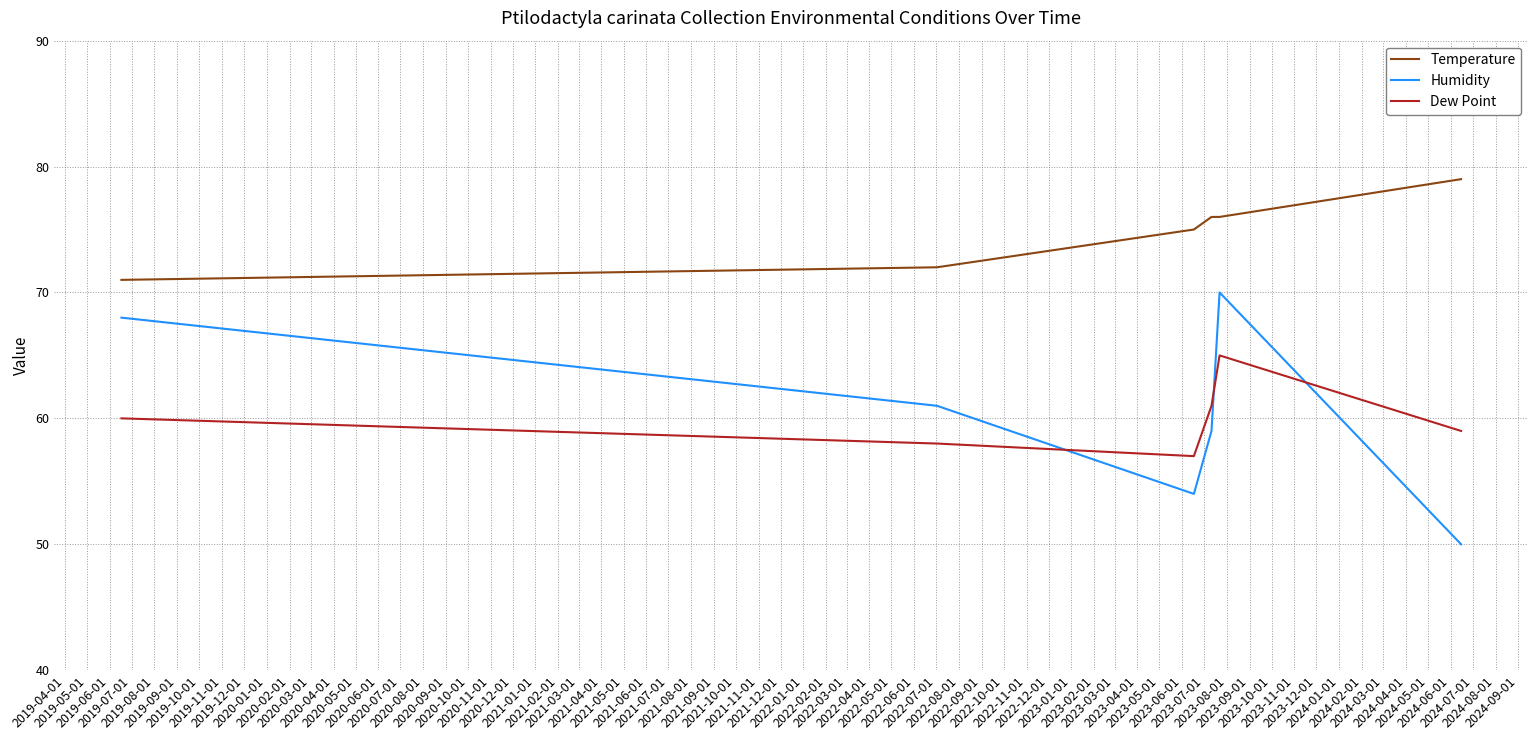

Reading left to right, list all the values displayed in this chart.

Temperature: 71	72	75	75	76	76	79	79	79
Humidity: 68	61	54	54	59	70	50	50	50
Dew Point: 60	58	57	57	61	65	59	59	59